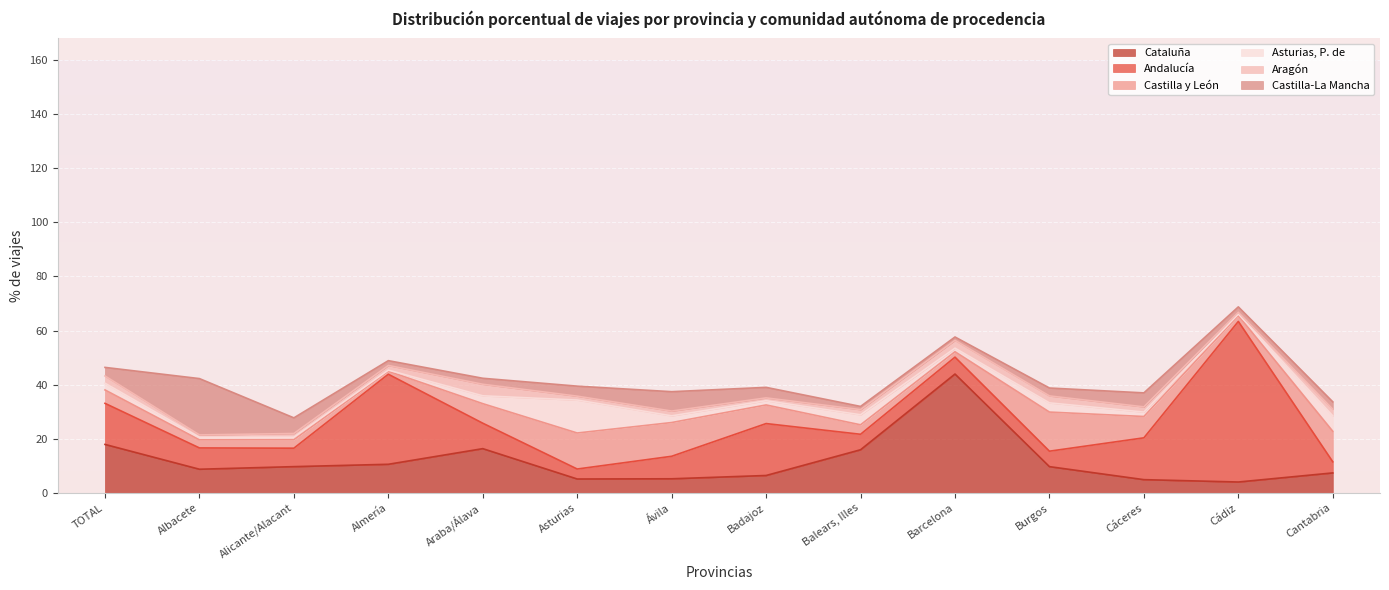

Is the value of Asturias, P. de at Balears, Illes greater than the value of Aragón at Albacete?

Yes